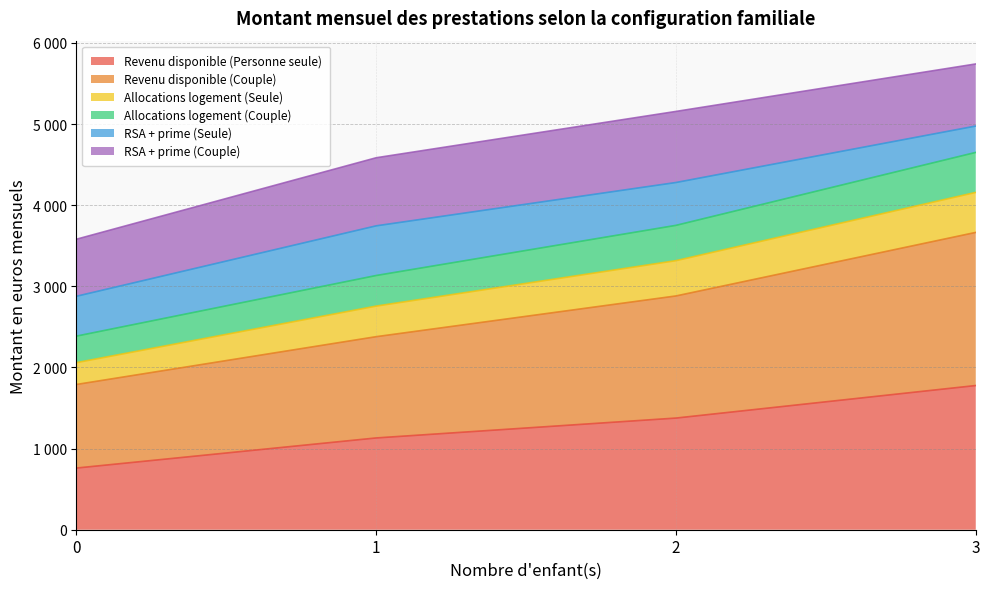

At which label does Revenu disponible (Personne seule) first exceed 1376?

3